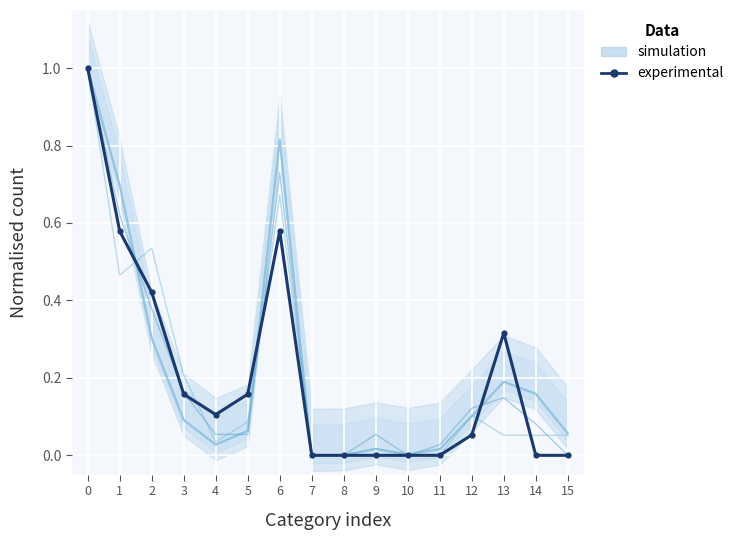

The chart shows a value of 0.5 at 10. True or false?

False